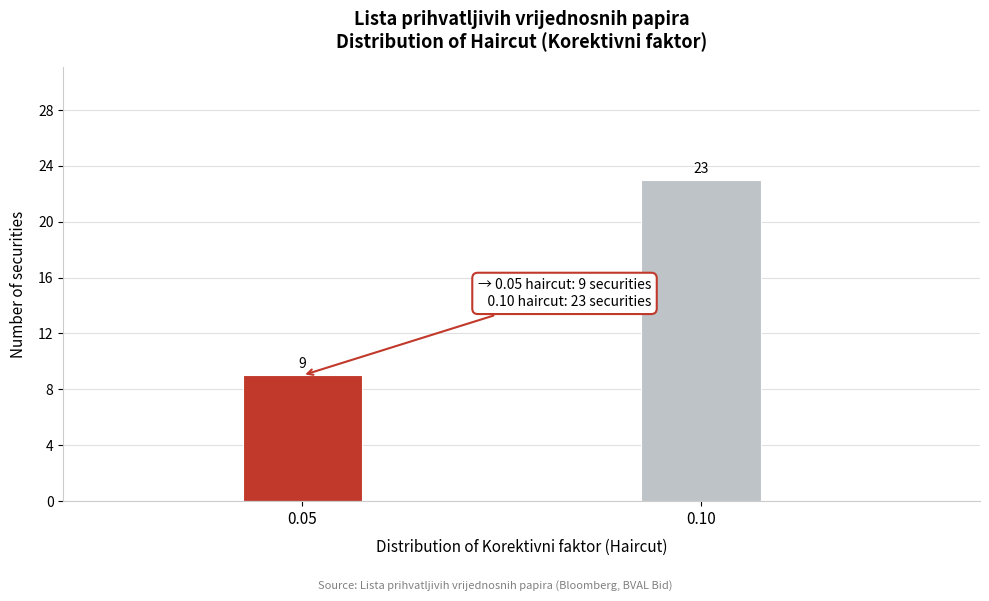

Reading right to left, transcribe all the data shown in this chart.

23	9